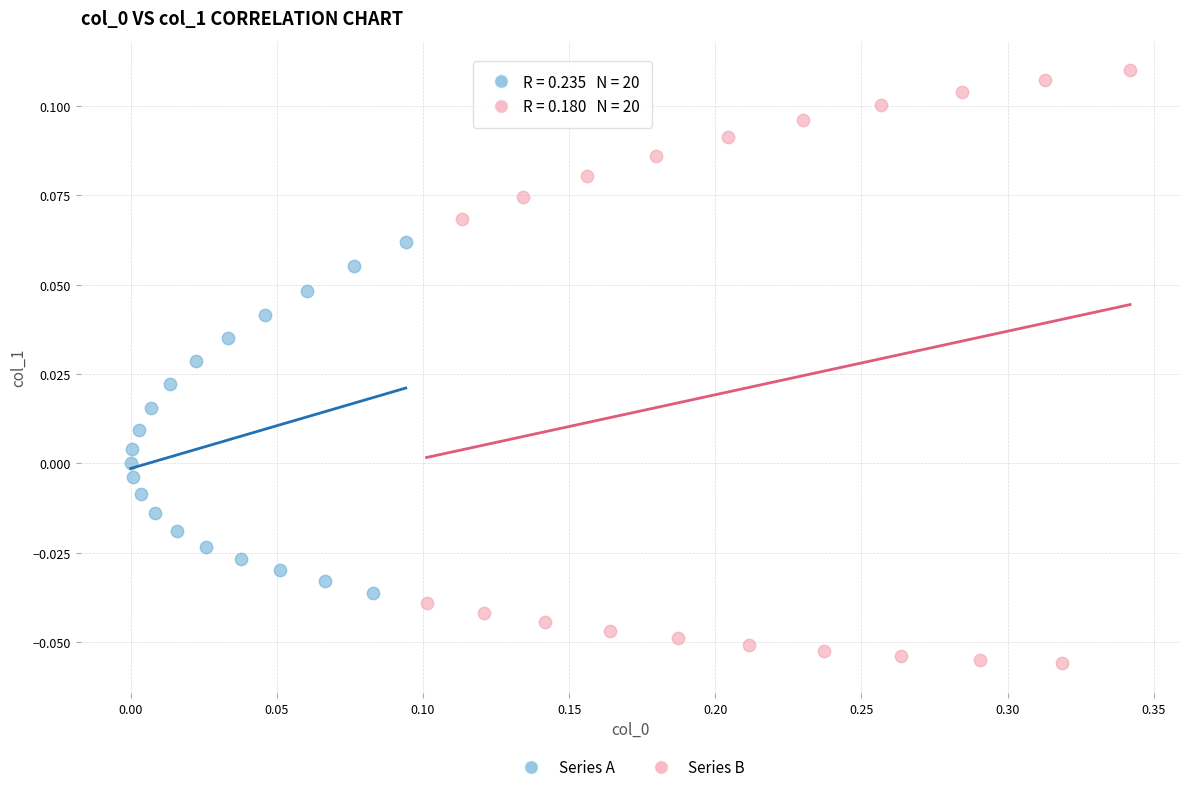

Which series reaches the maximum Y coordinate?

Series B